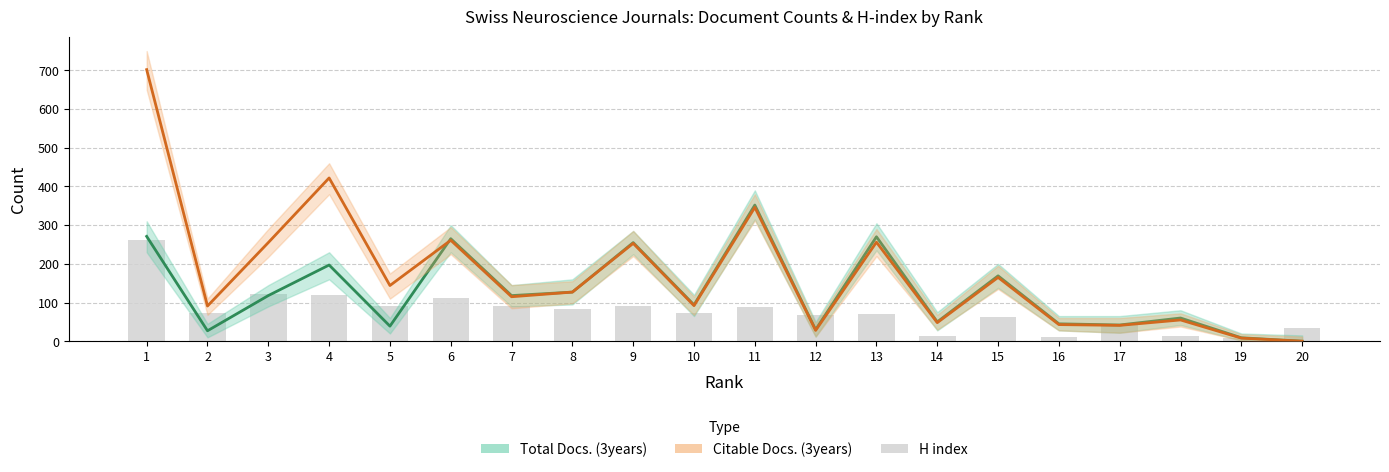

Are the bars horizontal?

No